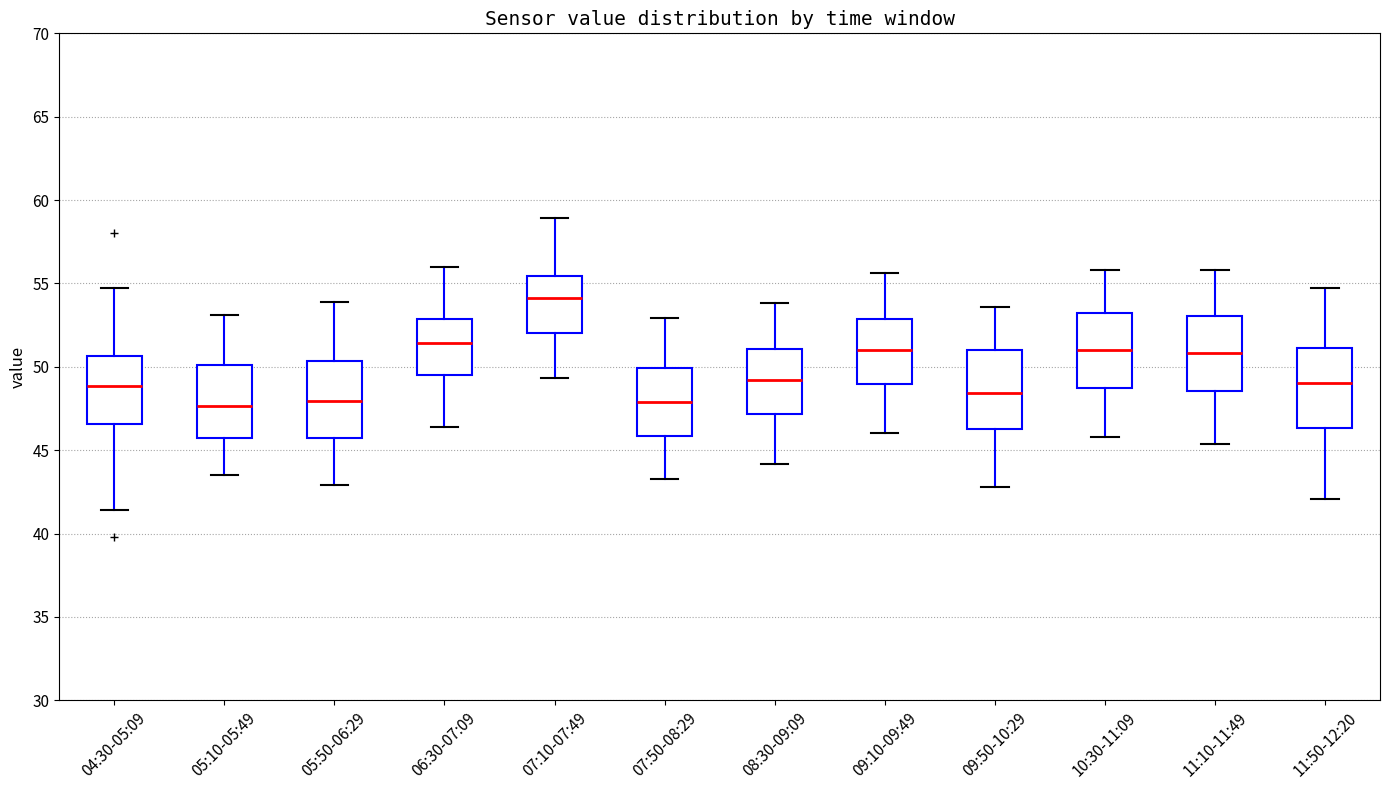

Reading left to right, read every box against the y-axis: the position of its median line, the range the box covers, and the ends of its whiskers. The values are not printed on the chart, so give them approximately, as read against the axis.

04:30-05:09: median 49.0, box 46.5 to 50.5, whiskers 41.5 to 54.5
05:10-05:49: median 47.5, box 46.0 to 50.0, whiskers 43.5 to 53.0
05:50-06:29: median 48.0, box 46.0 to 50.5, whiskers 43.0 to 54.0
06:30-07:09: median 51.5, box 49.5 to 53.0, whiskers 46.5 to 56.0
07:10-07:49: median 54.0, box 52.0 to 55.5, whiskers 49.5 to 59.0
07:50-08:29: median 48.0, box 46.0 to 50.0, whiskers 43.5 to 53.0
08:30-09:09: median 49.0, box 47.0 to 51.0, whiskers 44.0 to 54.0
09:10-09:49: median 51.0, box 49.0 to 53.0, whiskers 46.0 to 55.5
09:50-10:29: median 48.5, box 46.5 to 51.0, whiskers 43.0 to 53.5
10:30-11:09: median 51.0, box 49.0 to 53.5, whiskers 46.0 to 56.0
11:10-11:49: median 51.0, box 48.5 to 53.0, whiskers 45.5 to 56.0
11:50-12:20: median 49.0, box 46.5 to 51.0, whiskers 42.0 to 54.5